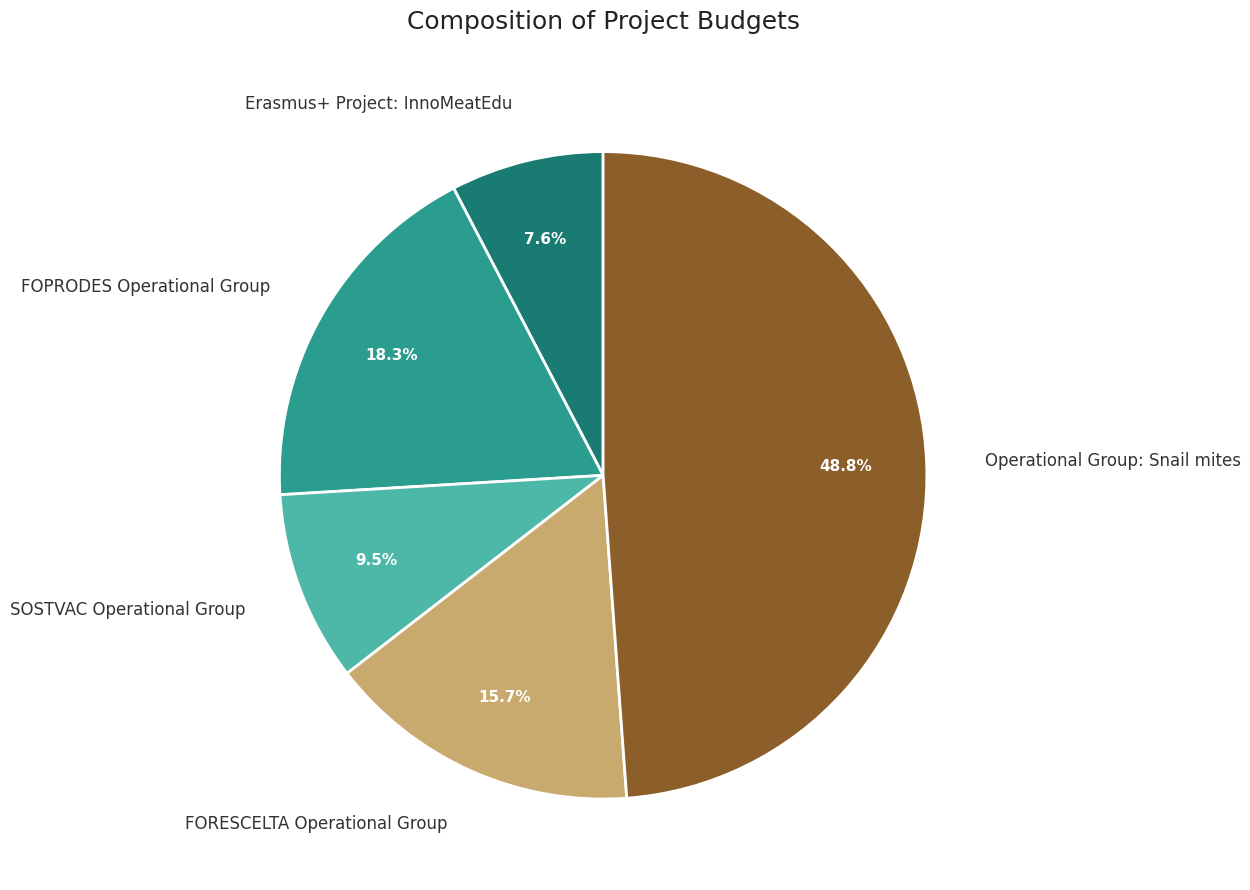

Is Erasmus+ Project: InnoMeatEdu the majority of the pie?

No